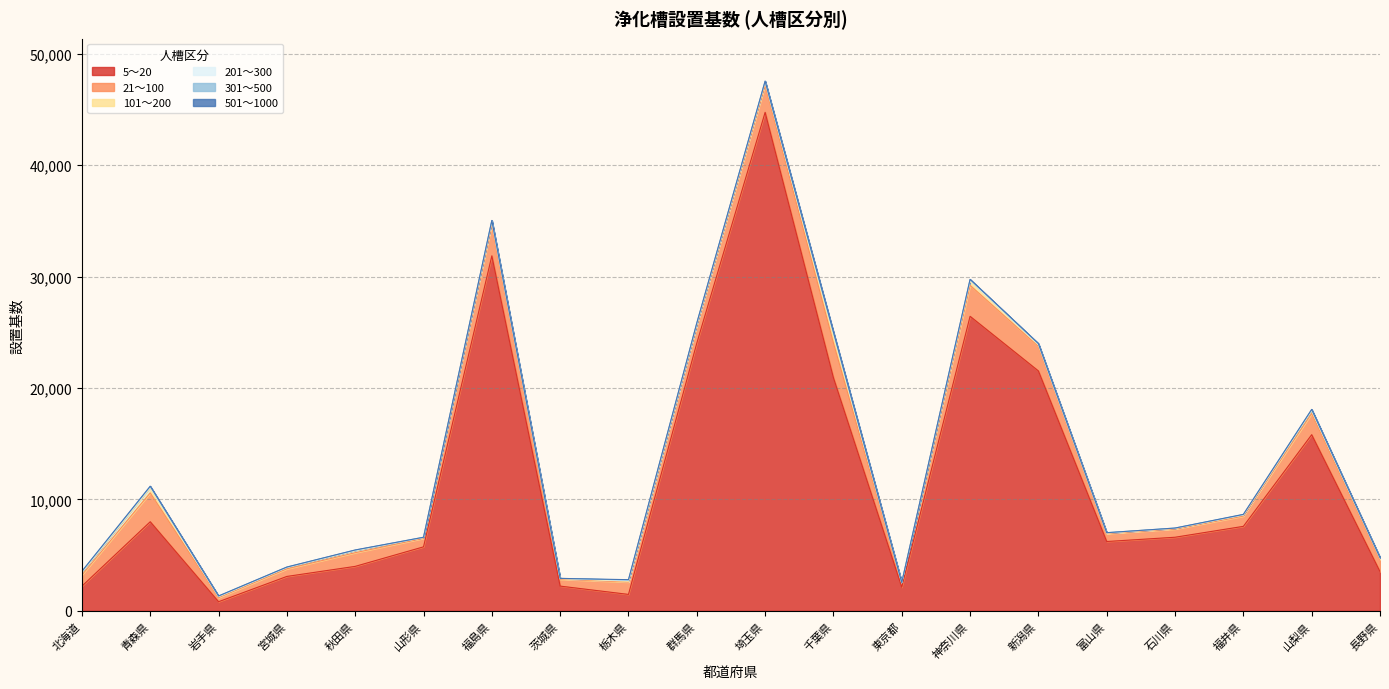

Which series has the largest total across all categories?

5～20